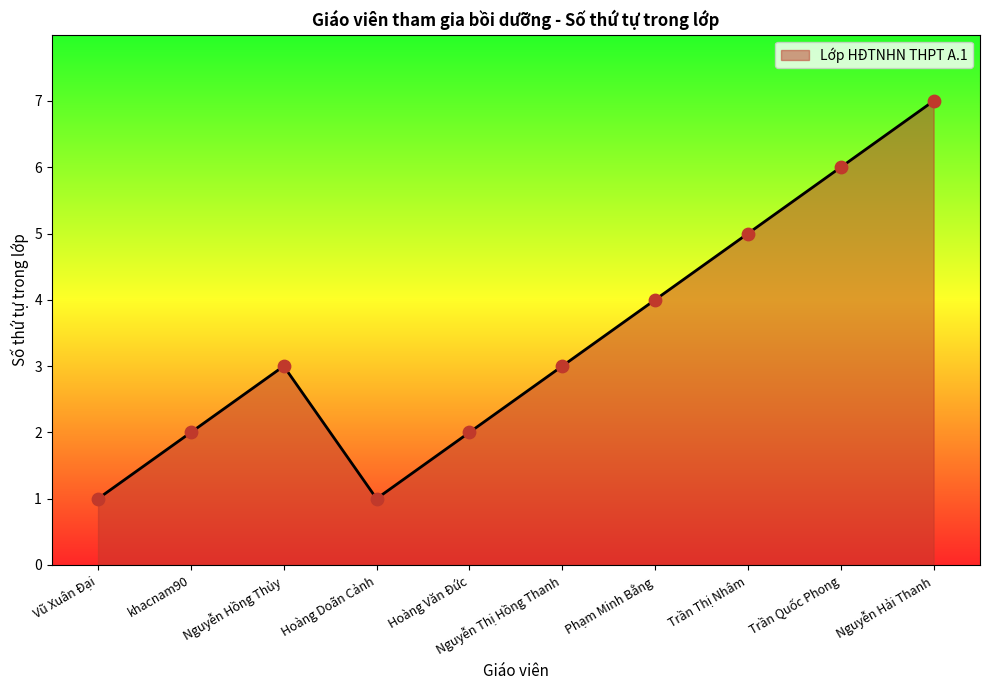

Which has a higher value, khacnam90 or Trần Thị Nhâm?

Trần Thị Nhâm